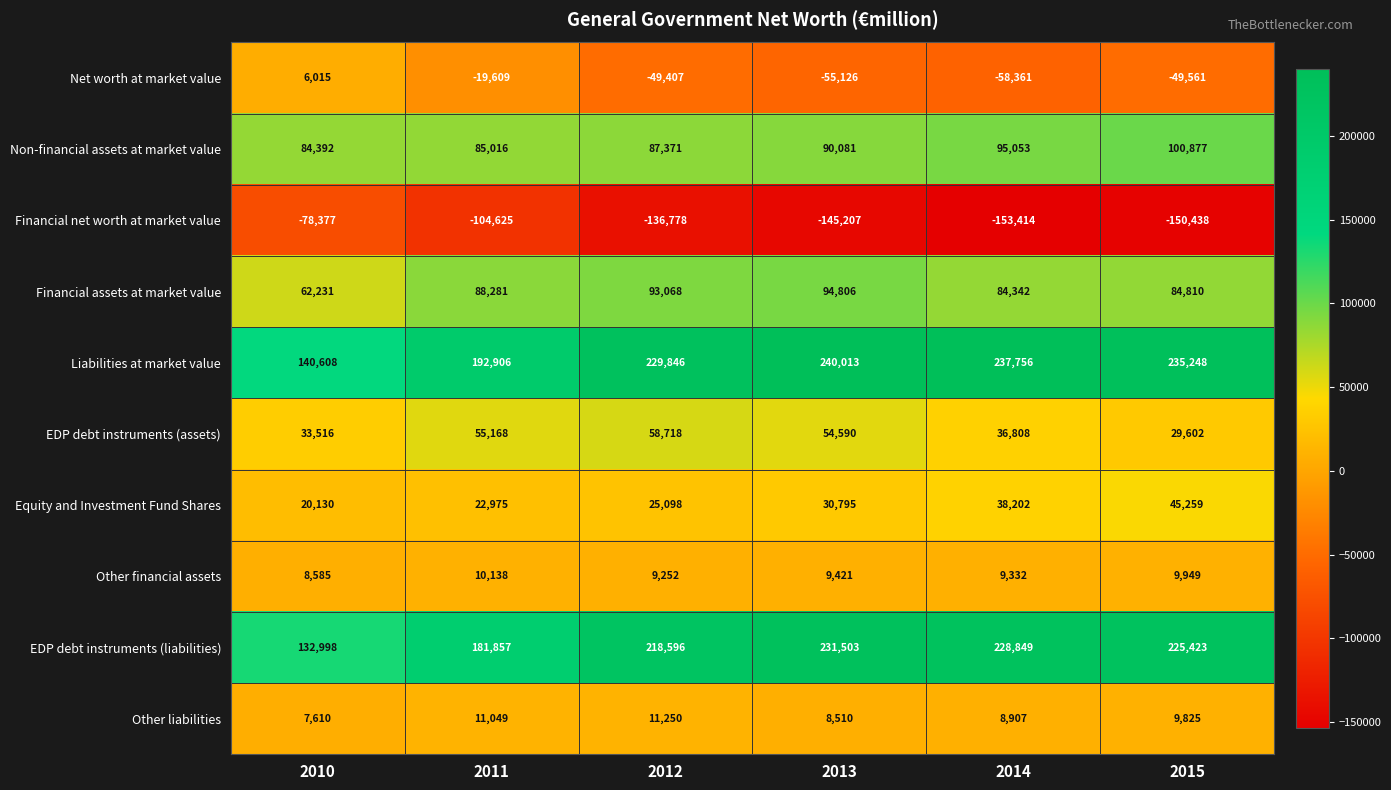

What is the greatest value displayed?

240013